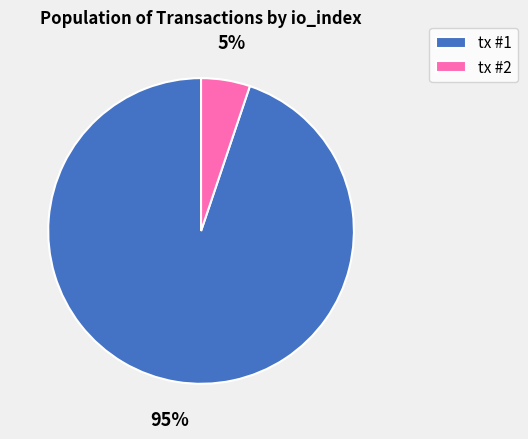

True or false: tx #1 accounts for 99% of the total.

False